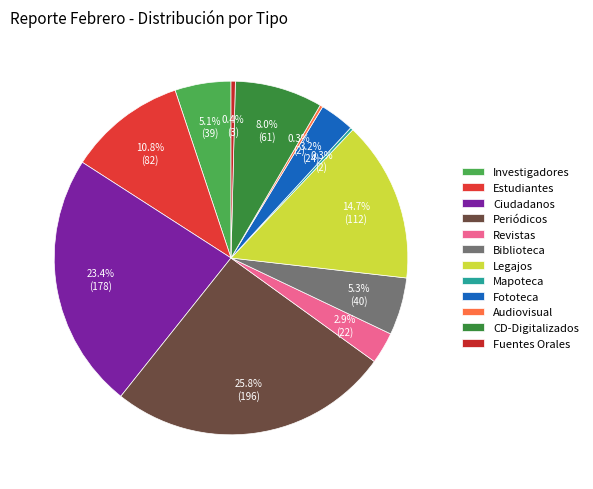

Rank the categories by value from lowest to highest.

Mapoteca, Audiovisual, Fuentes Orales, Revistas, Fototeca, Investigadores, Biblioteca, CD-Digitalizados, Estudiantes, Legajos, Ciudadanos, Periódicos